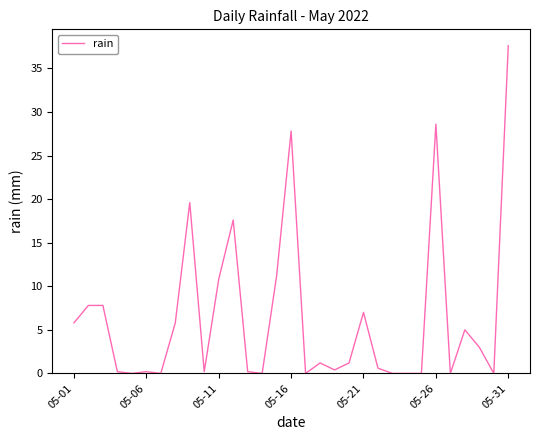

What is the maximum value shown in the chart?

37.6